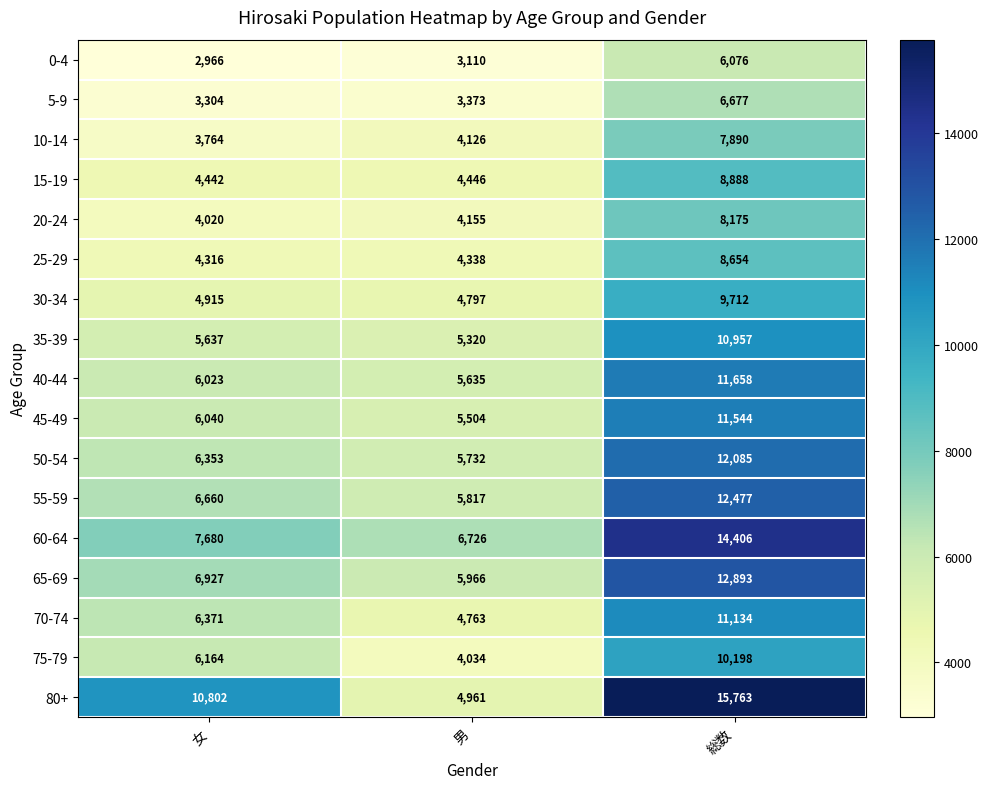

What is the difference between the 70-74 values at 女 and 男?

1608